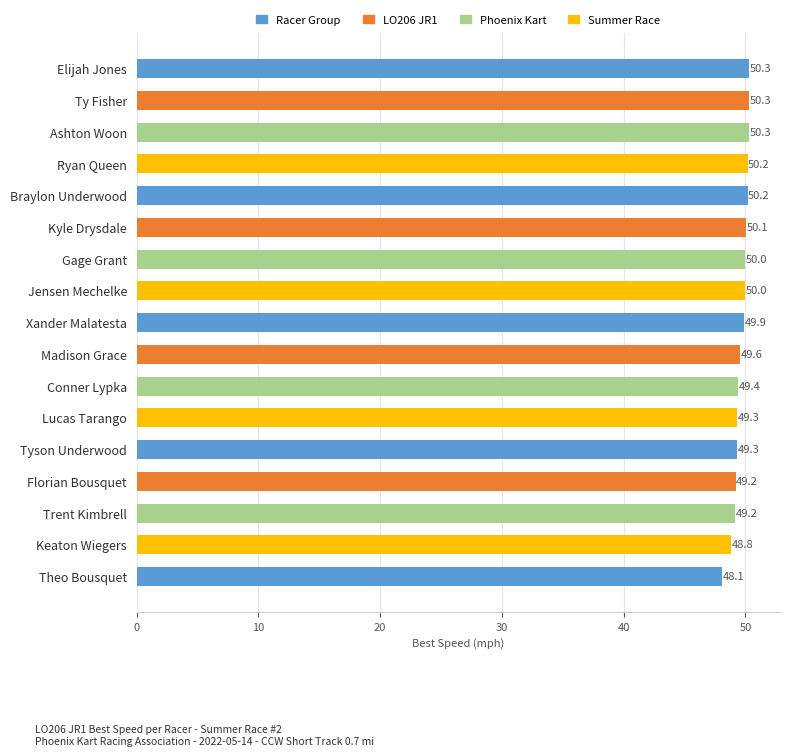

Is it true that the value at Ryan Queen is 90.3?

False